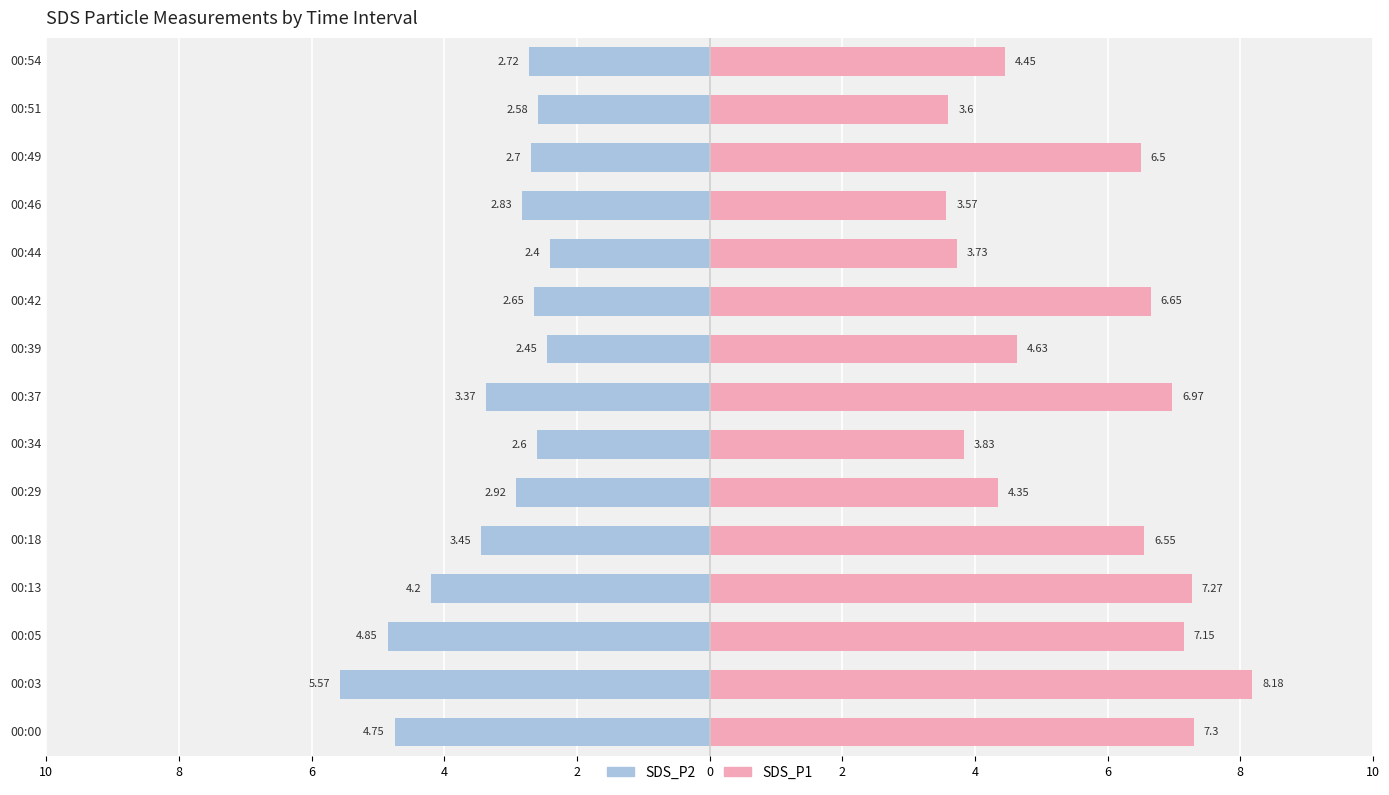

At 00:05, list the series in order from largest to smallest.

SDS_P1, SDS_P2